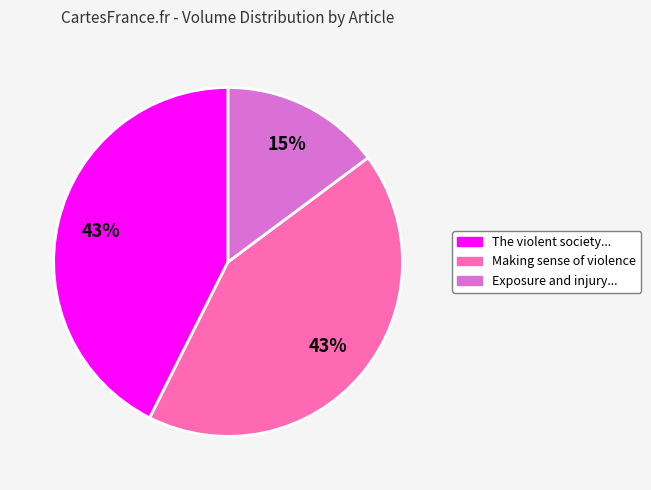

What percentage is the Exposure and injury... slice, to the nearest percent?

15%